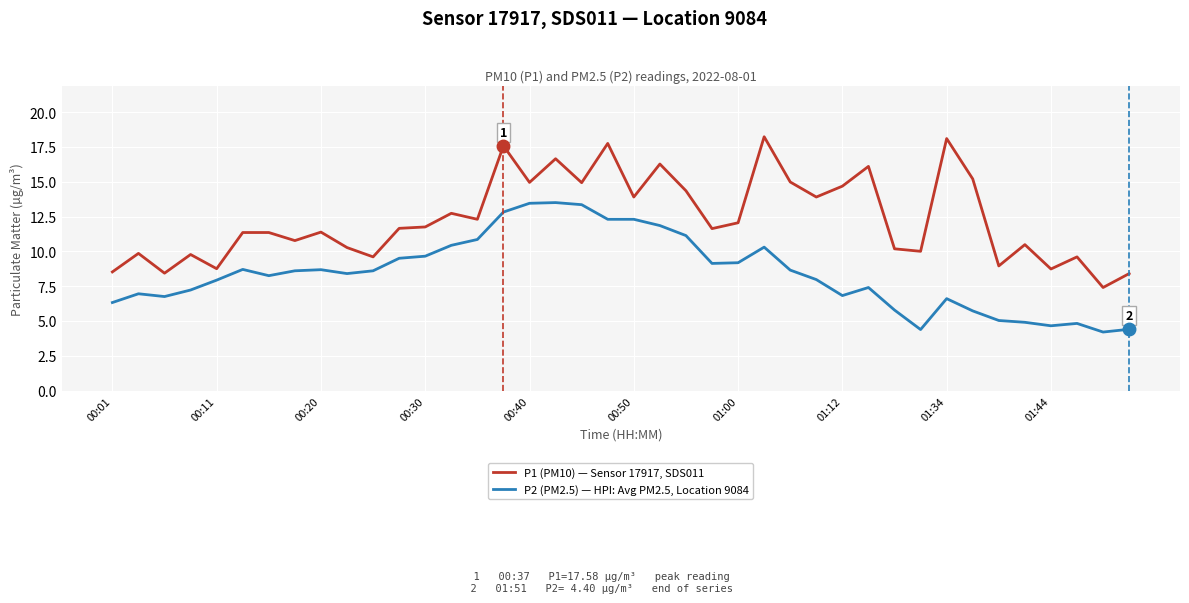

How many distinct data groups are displayed?

2